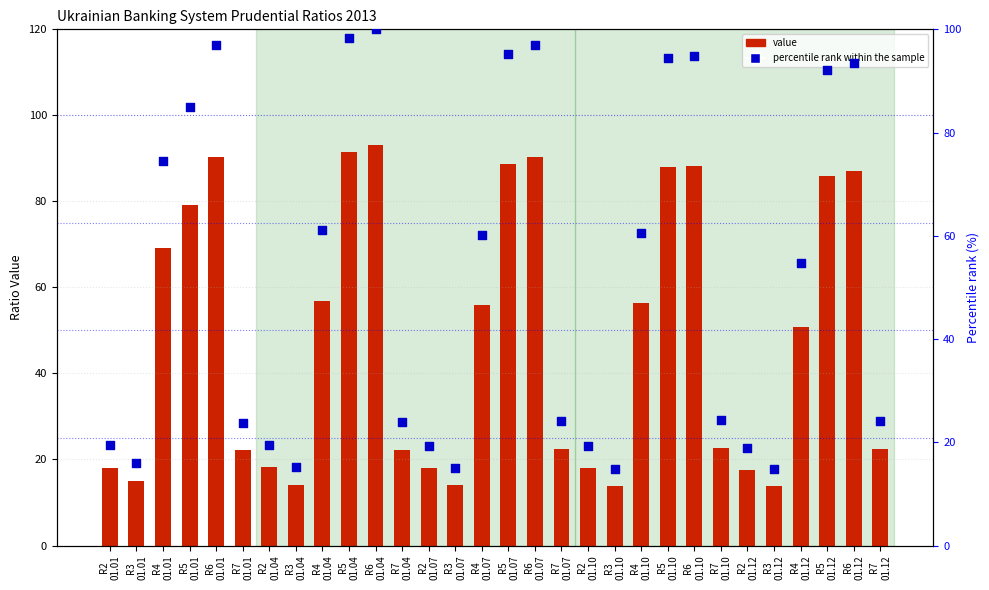

Which series has the largest total across all categories?

percentile rank within the sample